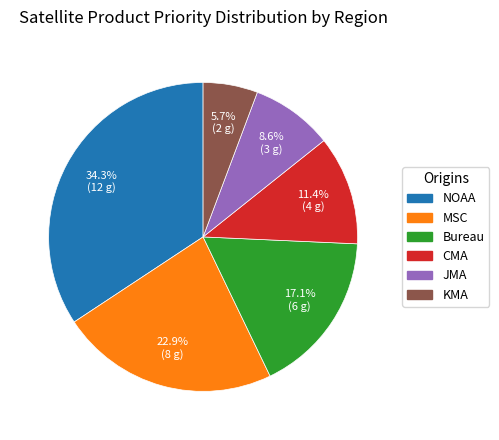

Rank the categories by value from lowest to highest.

KMA, JMA, CMA, Bureau, MSC, NOAA